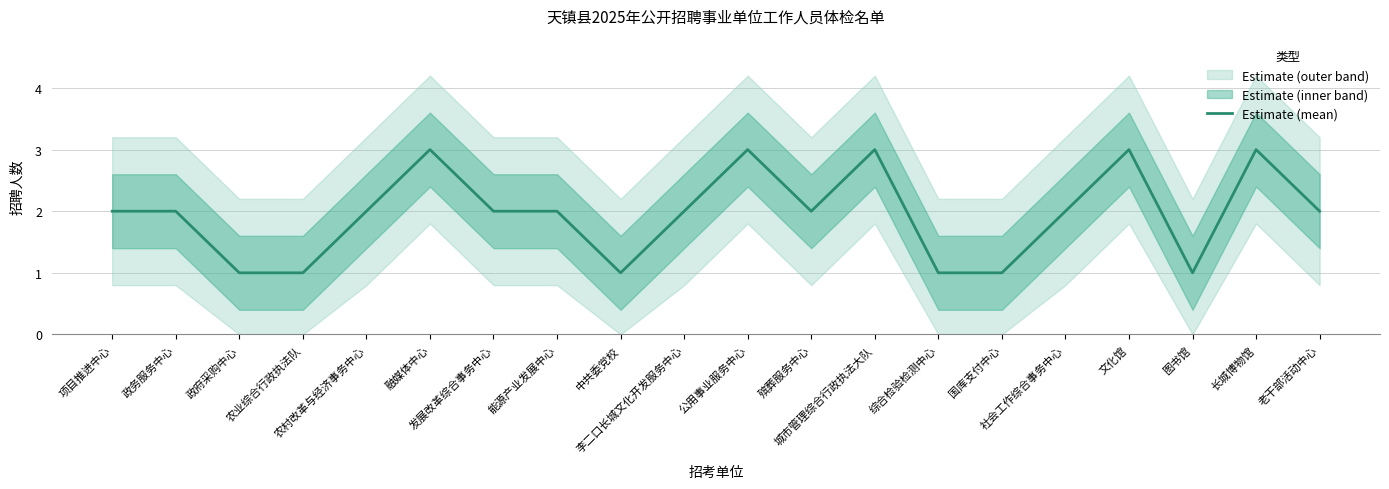

At which label is the value closest to 2?

项目推进中心